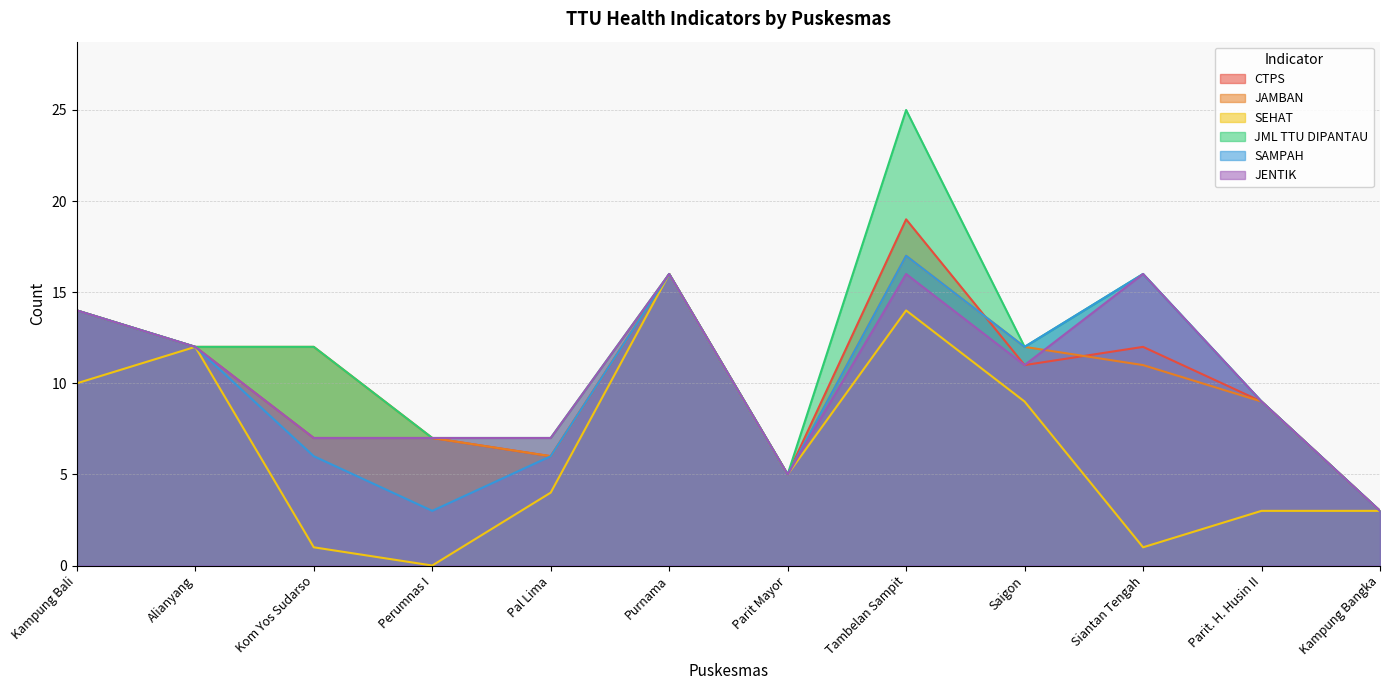

The SEHAT series shows 2 at Siantan Tengah. True or false?

False